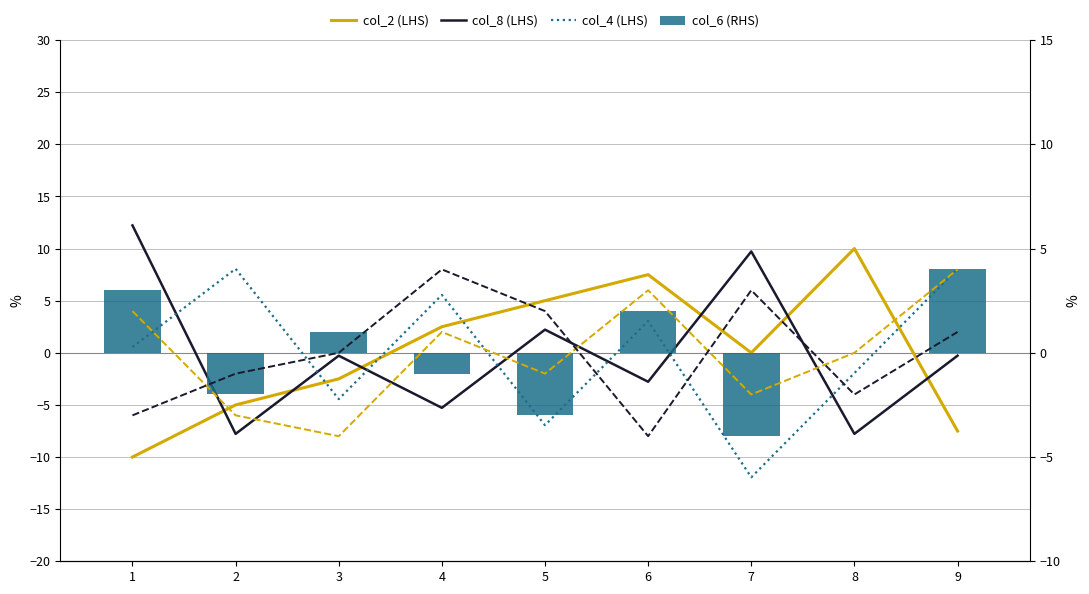

The value of col_2 at 9 is -12.6. True or false?

False